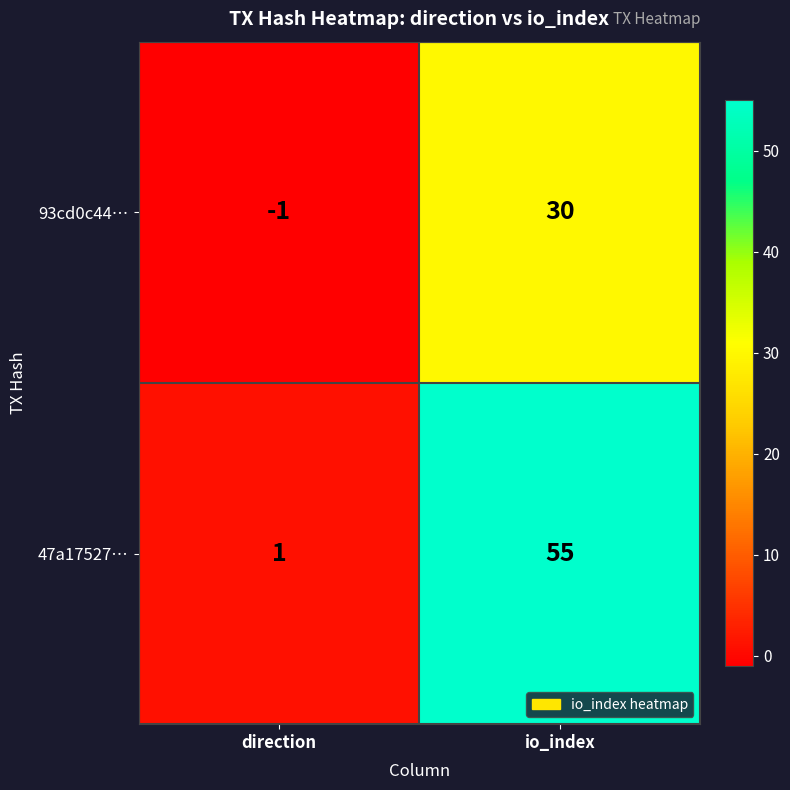

What is the average value of the 47a17527… series?

28